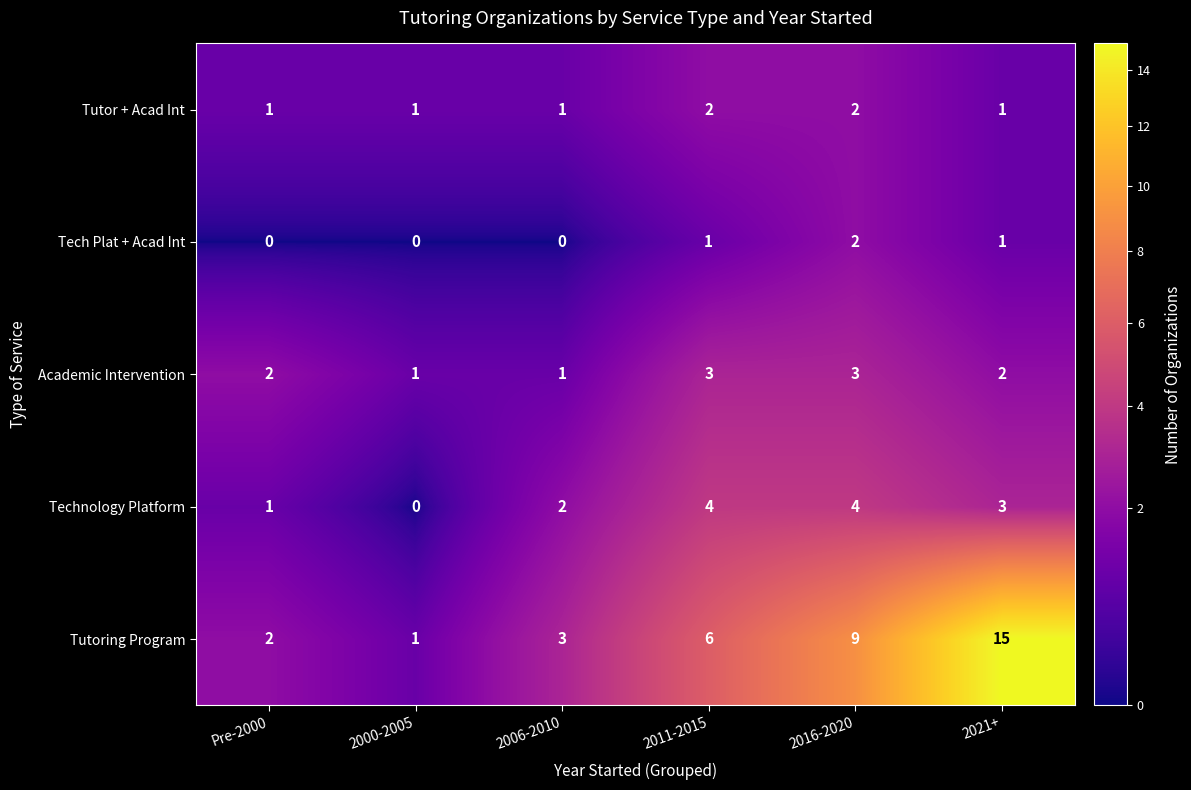

Where is Technology Platform nearest to the value 2?

2006-2010